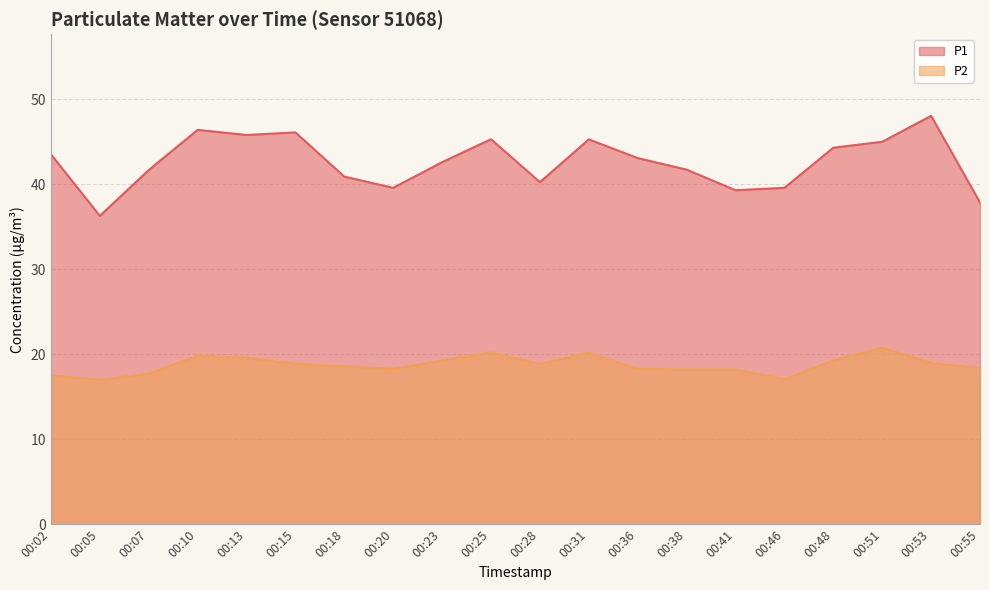

What is the sum of the P2 values at 00:02 and 00:18?

36.0